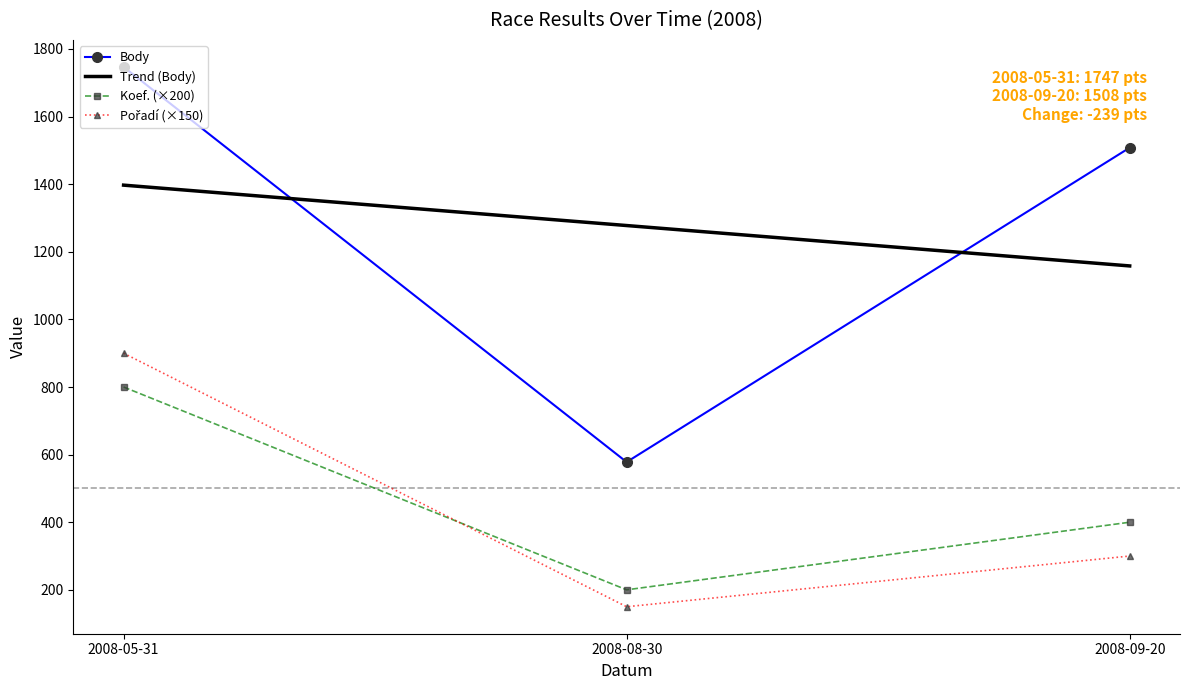

At which category is the sum across all series the highest?

2008-05-31